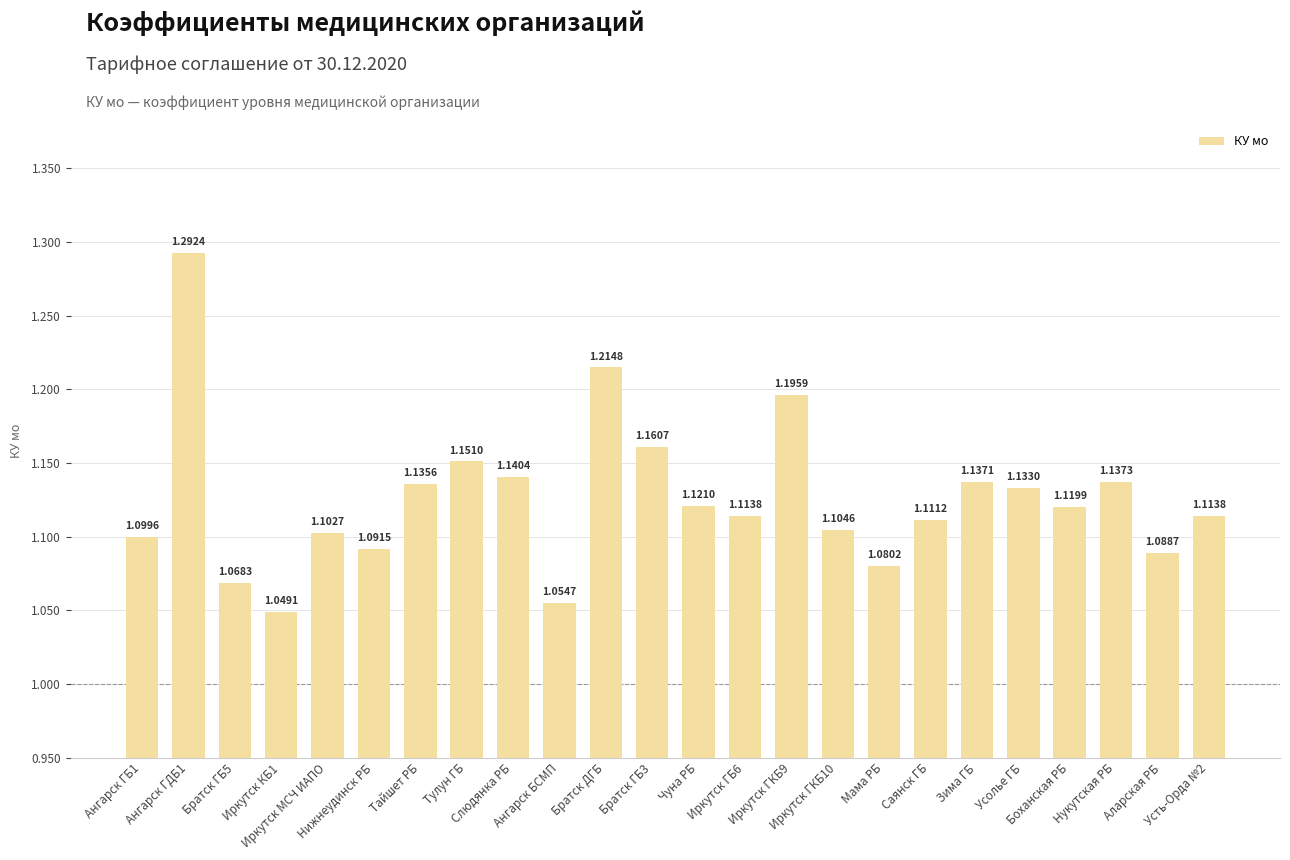

What is the label of the 3rd bar from the left?

Братск ГБ5